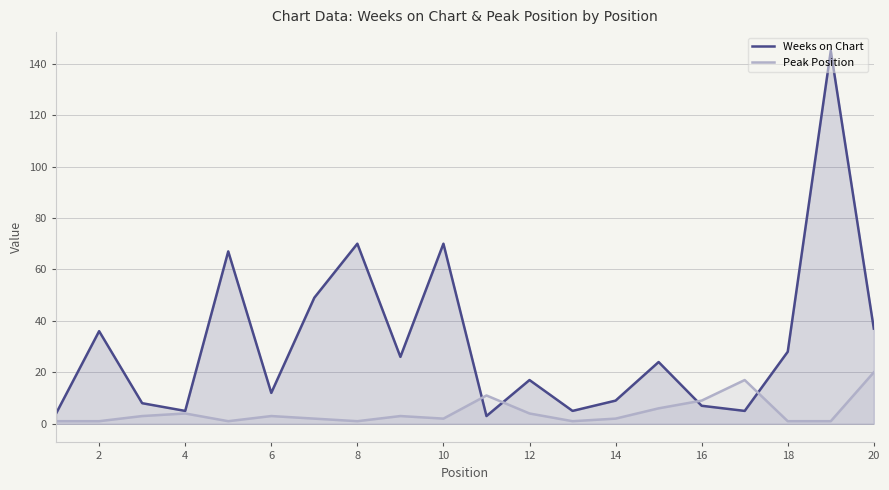

Which series has the largest range (max minus min)?

Weeks on Chart